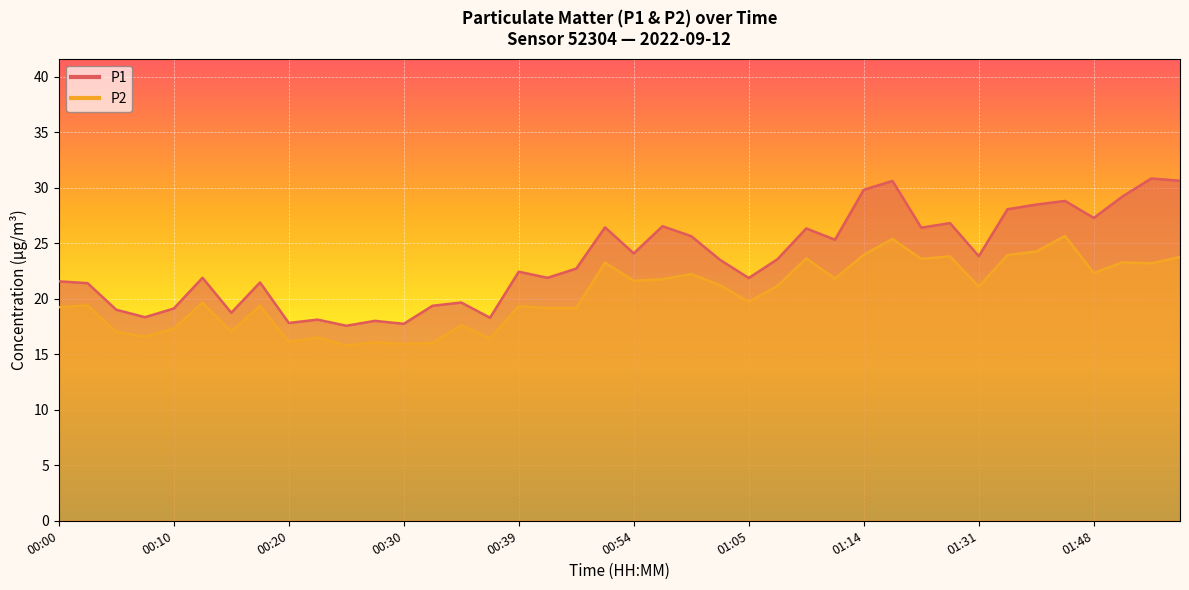

Reading left to right, what are all the values shown in this chart?

P1: 21.6	21.4	19.0	18.4	19.1	21.9	18.8	21.5	17.8	18.1	17.6	18.0	17.8	19.4	19.7	18.3	22.4	21.9	22.7	26.4	24.1	26.6	25.6	23.5	21.9	23.6	26.4	25.3	29.8	30.6	26.4	26.8	23.9	28.1	28.5	28.8	27.3	29.2	30.9	30.6
P2: 19.2	19.4	17.0	16.6	17.3	19.6	17.1	19.4	16.1	16.5	15.8	16.1	15.9	16.0	17.6	16.4	19.4	19.2	19.2	23.3	21.6	21.8	22.2	21.2	19.7	21.2	23.6	21.8	24.0	25.4	23.6	23.8	21.1	23.9	24.3	25.7	22.3	23.3	23.2	23.8